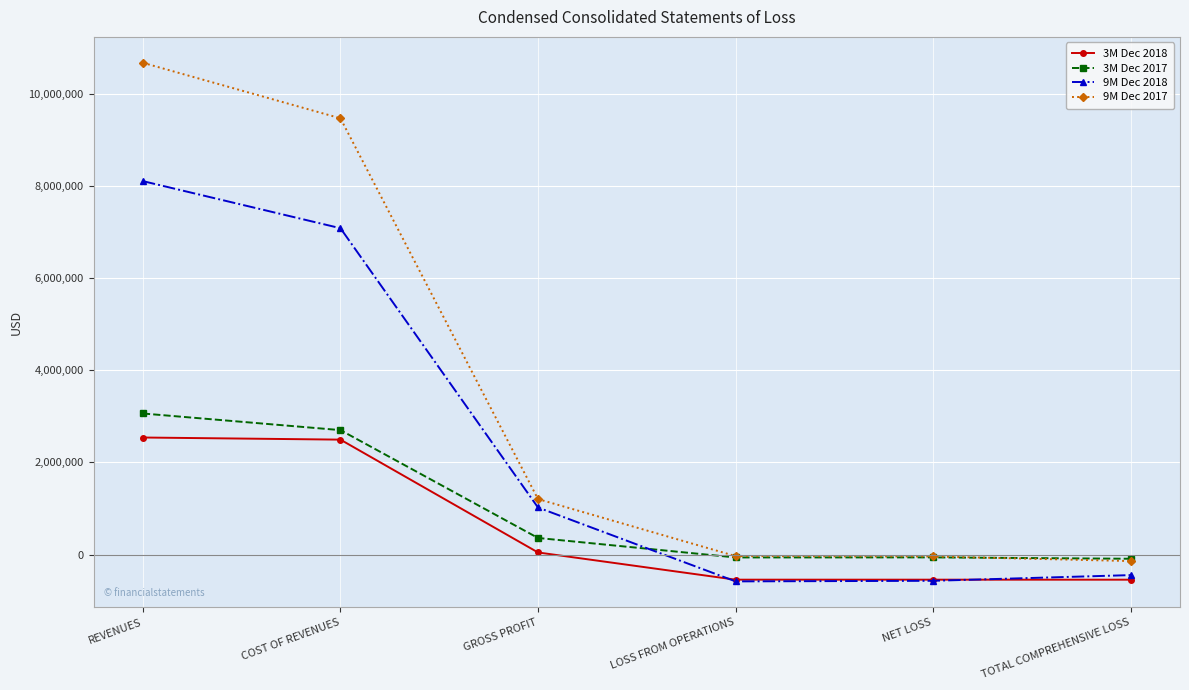

List the series in order of their peak value, highest first.

9M Dec 2017, 9M Dec 2018, 3M Dec 2017, 3M Dec 2018